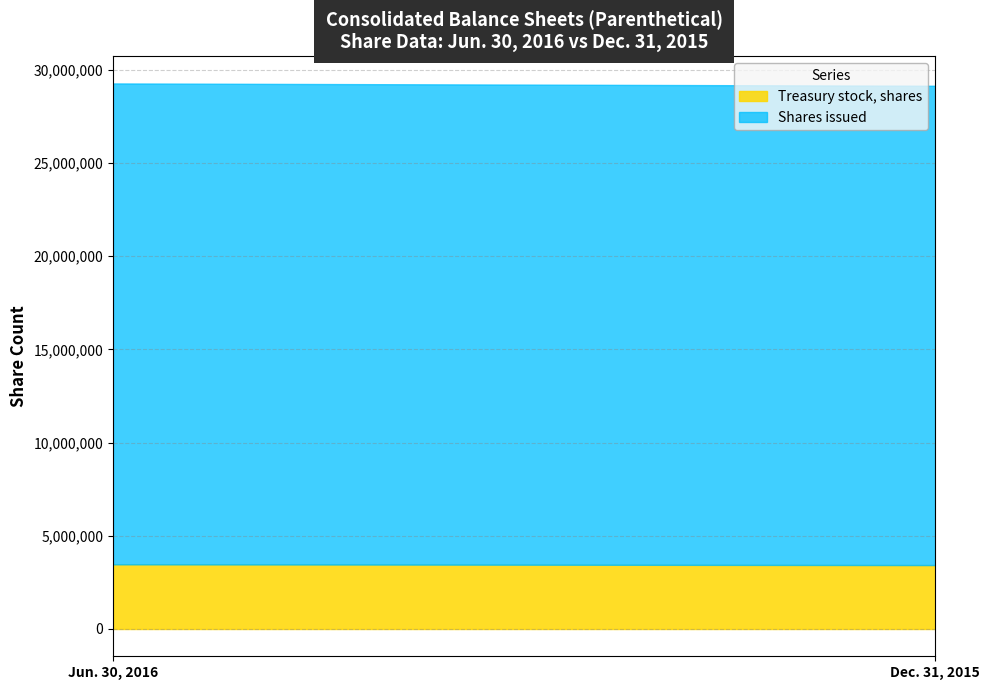

True or false: Dec. 31, 2015 and Jun. 30, 2016 intersect in this chart.

False